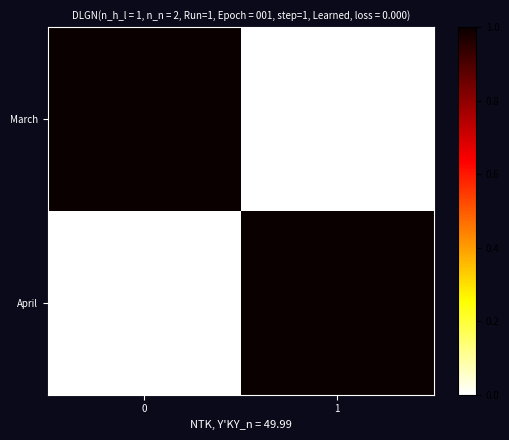

Which series has the widest spread of values?

April